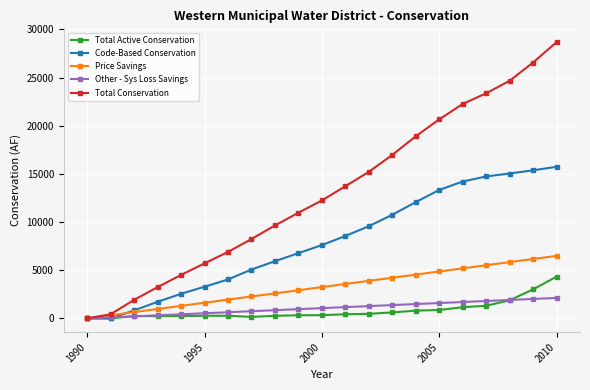

What are all the series names shown in the legend?

Total Active Conservation, Code-Based Conservation, Price Savings, Other - Sys Loss Savings, Total Conservation